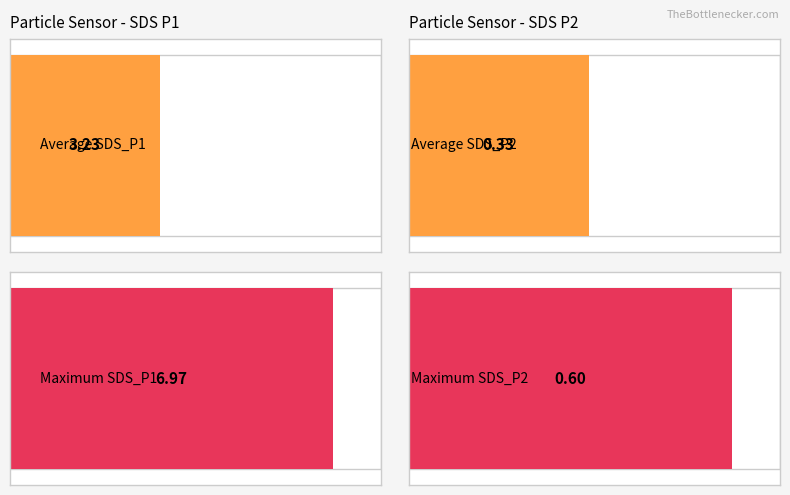

Count the number of data series in this chart.

2